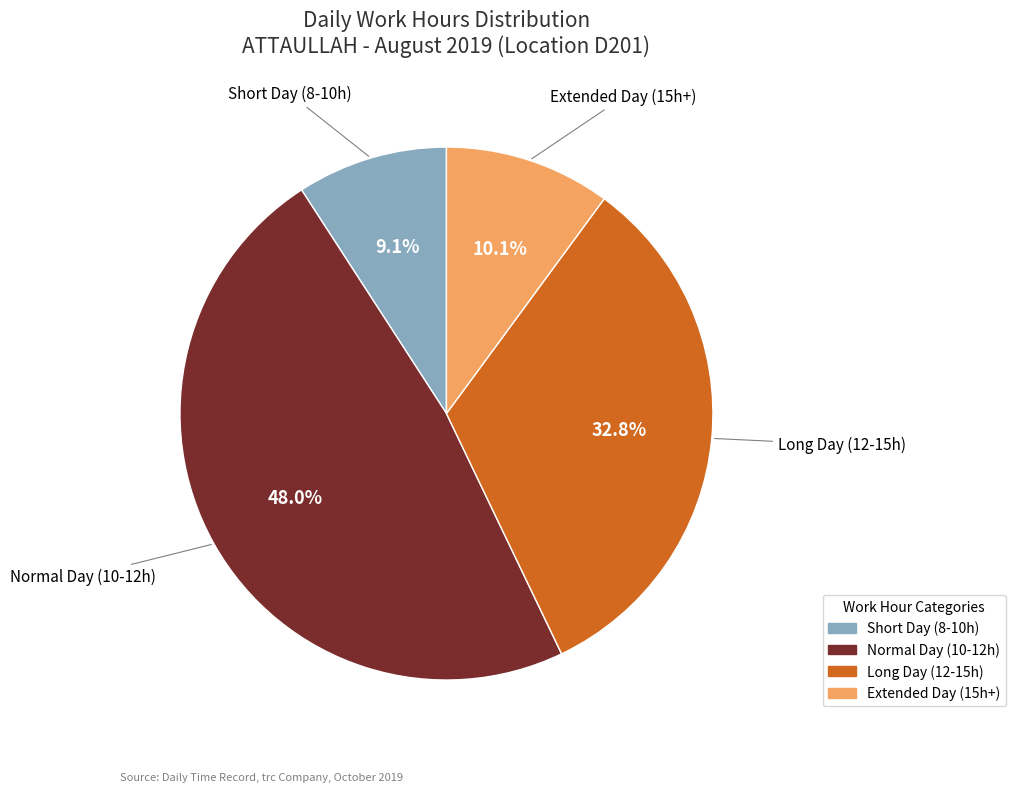

Is there any slice that represents more than half of the pie?

No